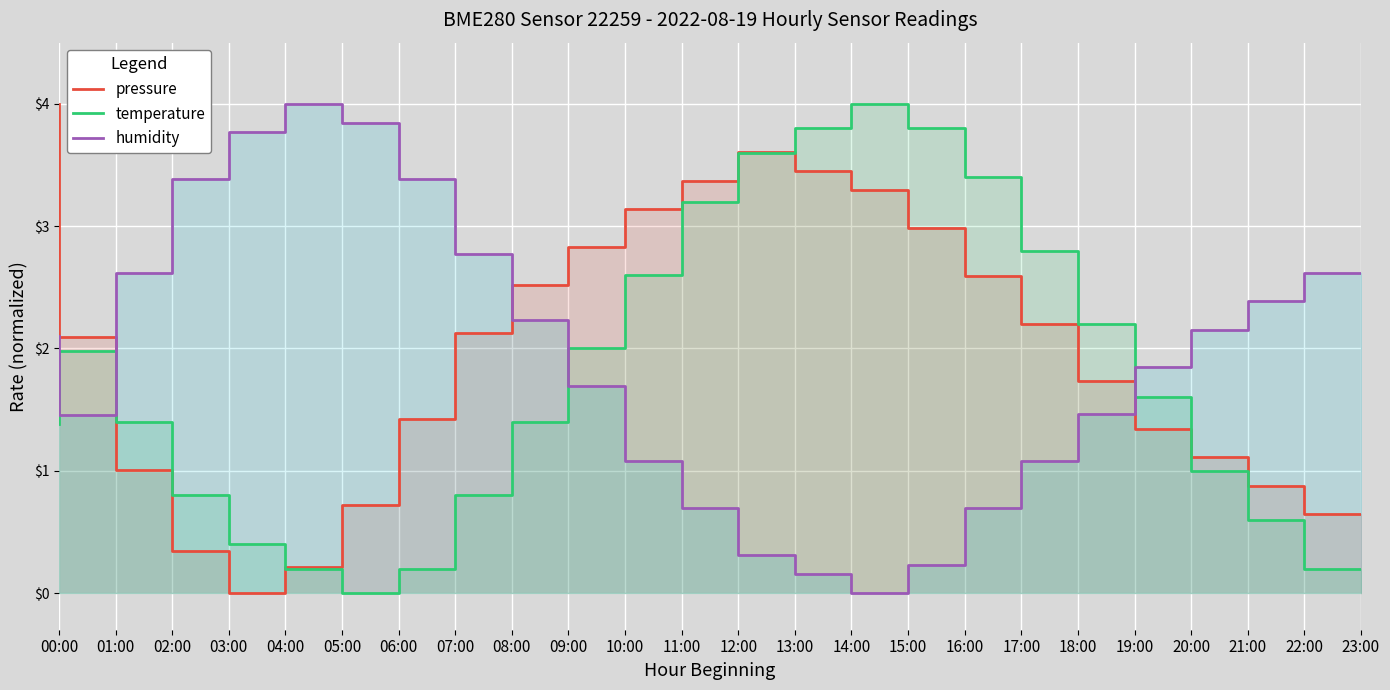

What is the difference between the second highest and minimum values in the pressure series?

3.6